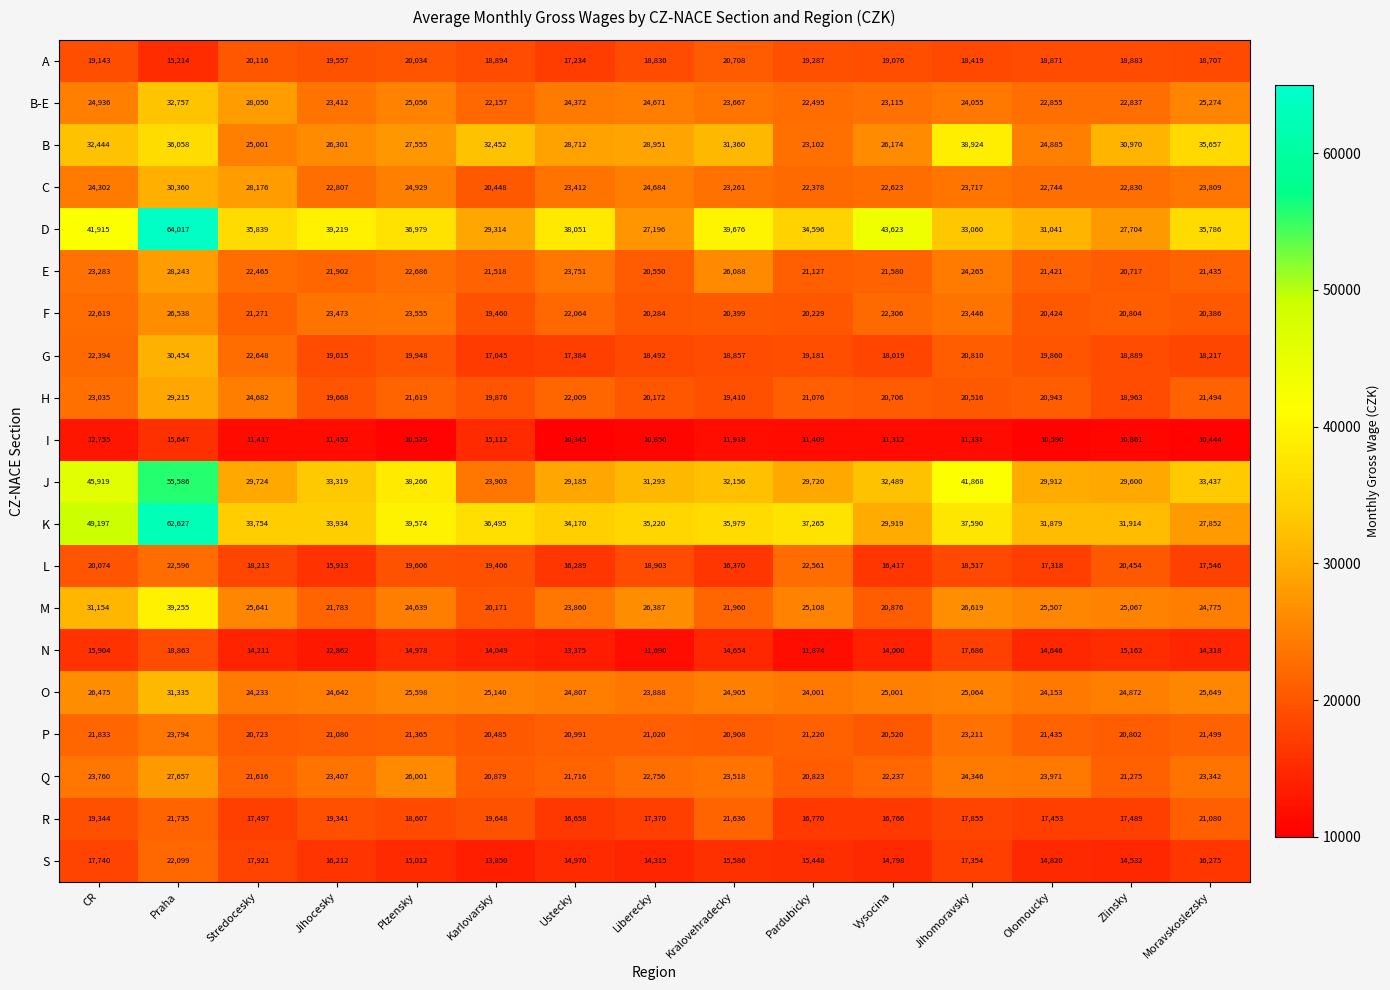

What is the minimum value shown in the chart?

10345